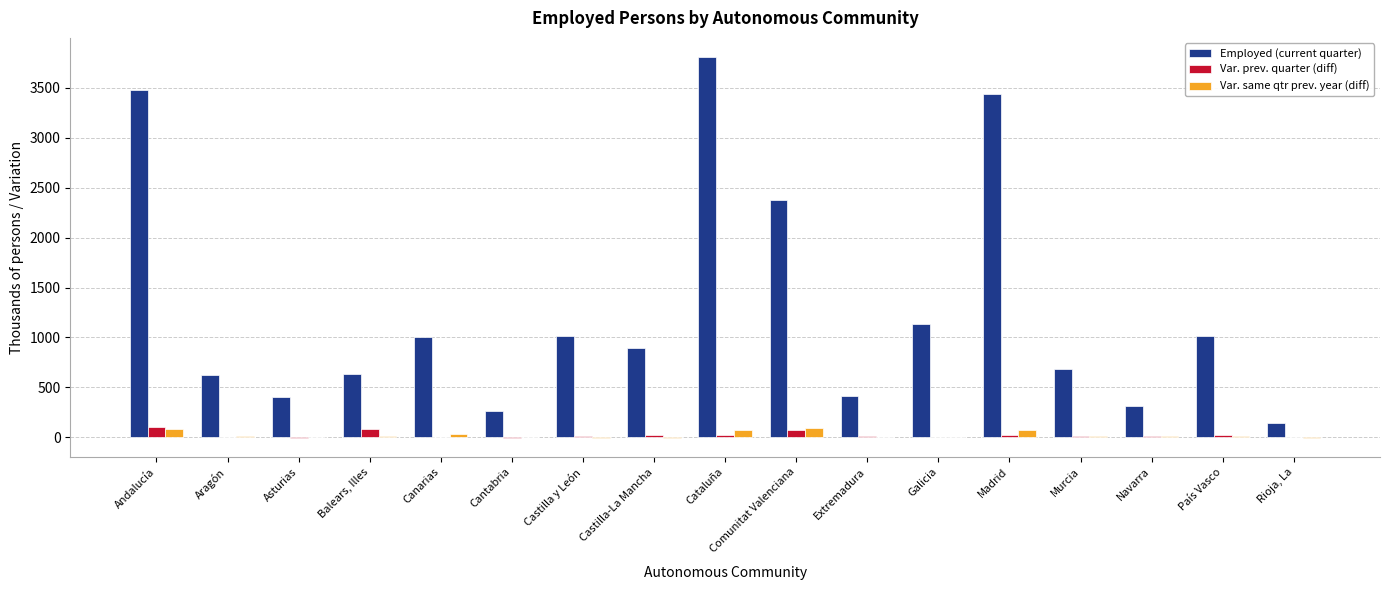

What is the sum of all Var. same qtr prev. year (diff) values?

426.2